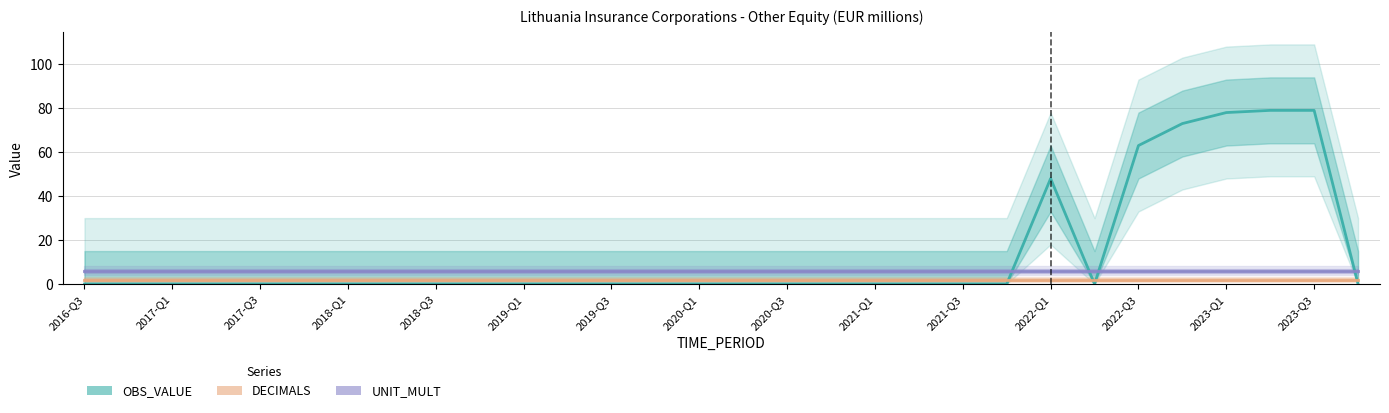

What is the difference between the maximum and minimum values in the OBS_VALUE series?

79